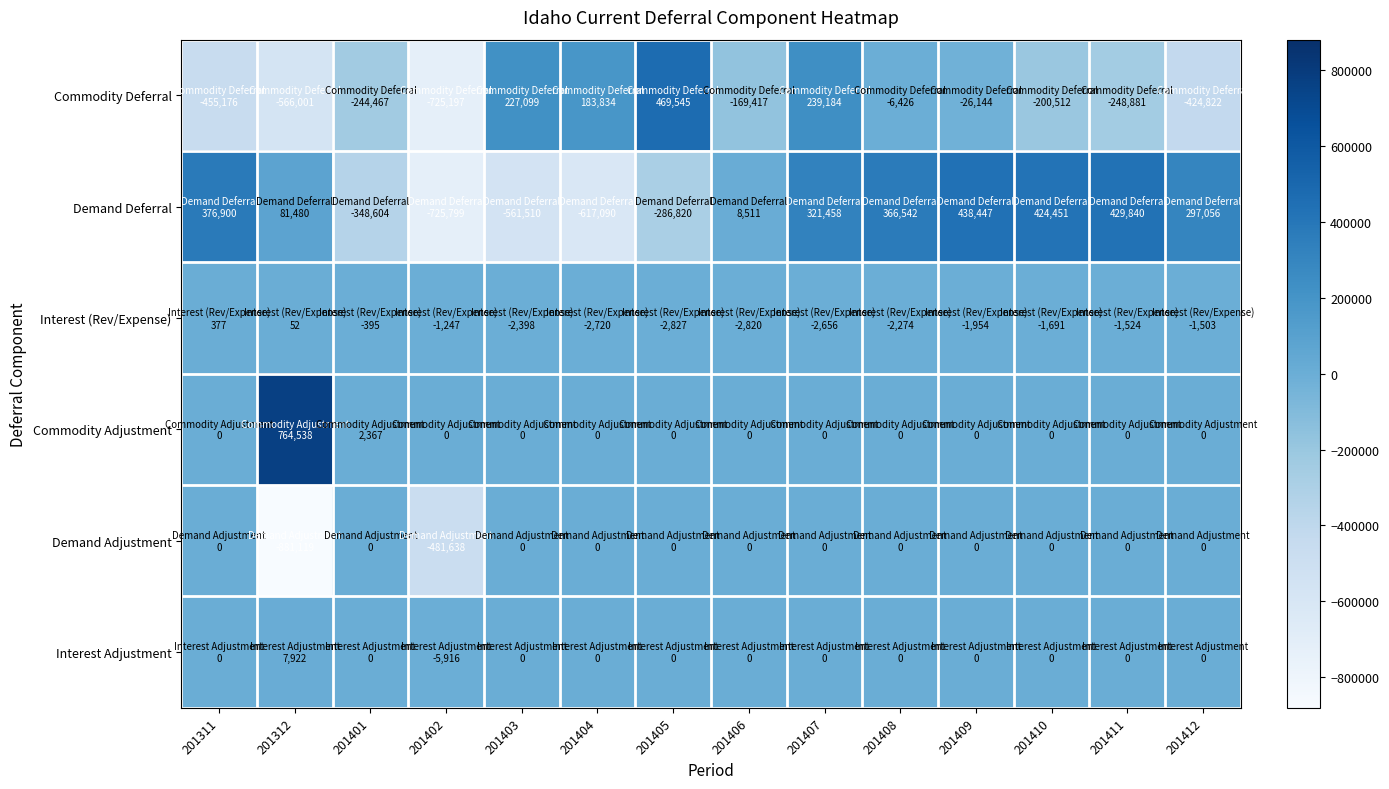

At 201405, list the series in order from largest to smallest.

Commodity Deferral, Commodity Adjustment, Demand Adjustment, Interest Adjustment, Interest (Rev/Expense), Demand Deferral